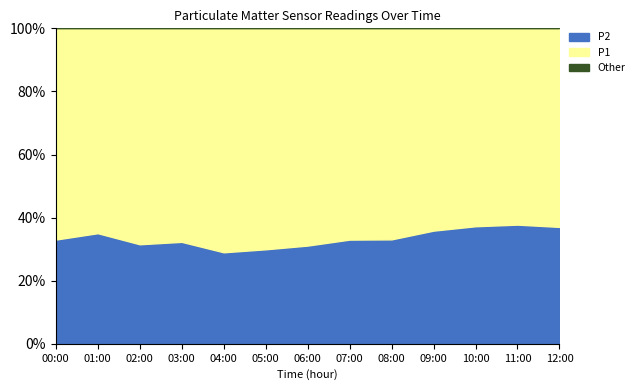

Is it true that P2 equals 29.0 at 04:00?

True